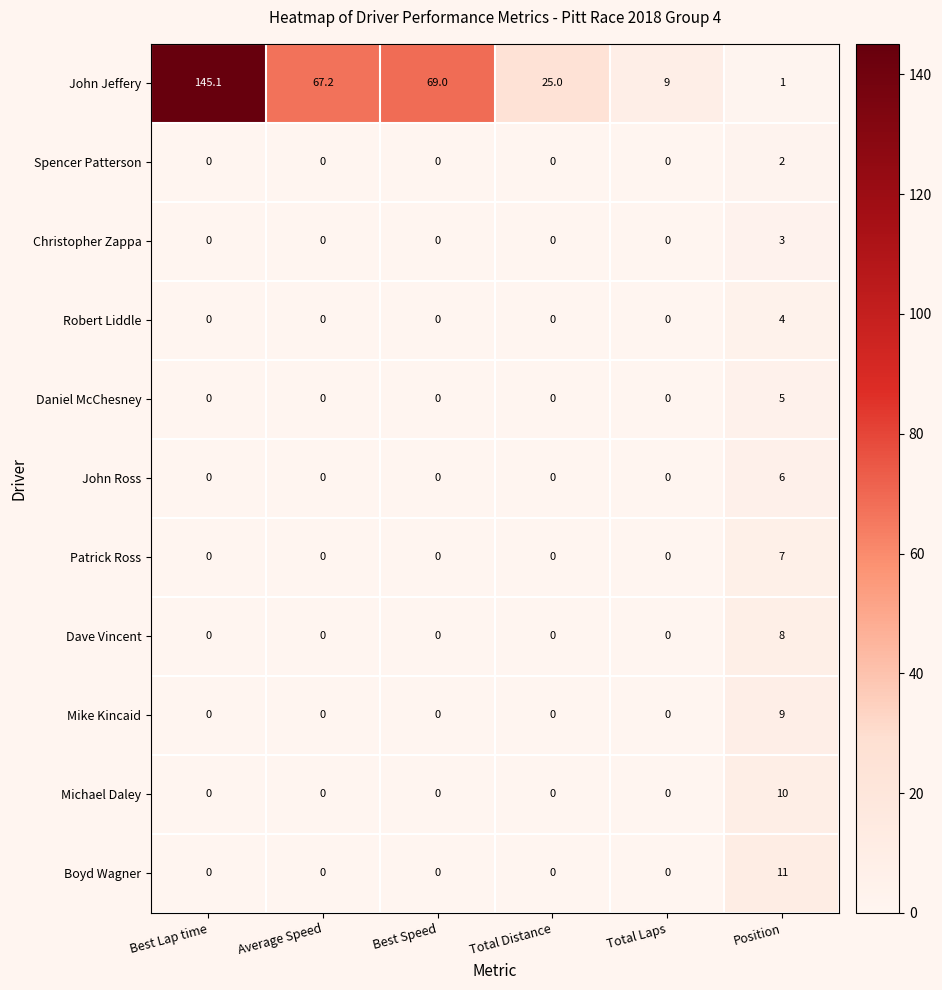

List the series in order of their peak value, lowest first.

Spencer Patterson, Christopher Zappa, Robert Liddle, Daniel McChesney, John Ross, Patrick Ross, Dave Vincent, Mike Kincaid, Michael Daley, Boyd Wagner, John Jeffery